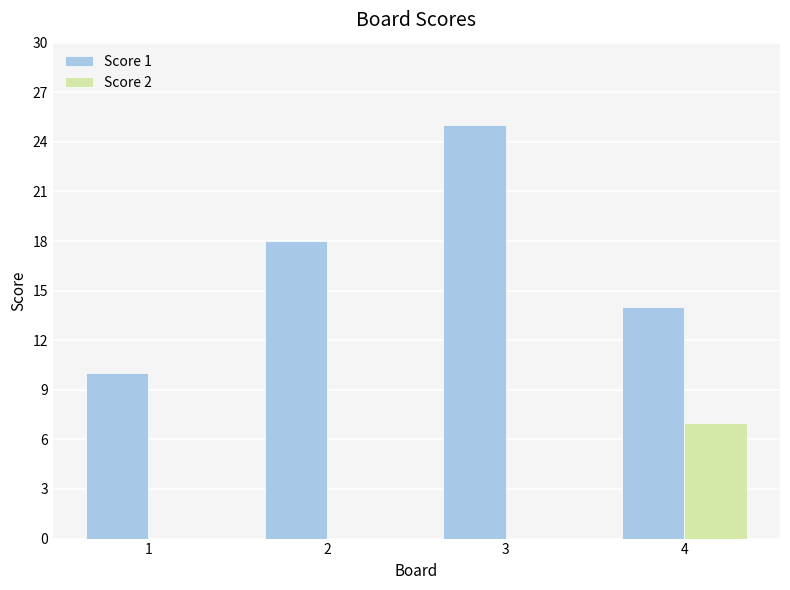

What is the total value across all series at 1?

10